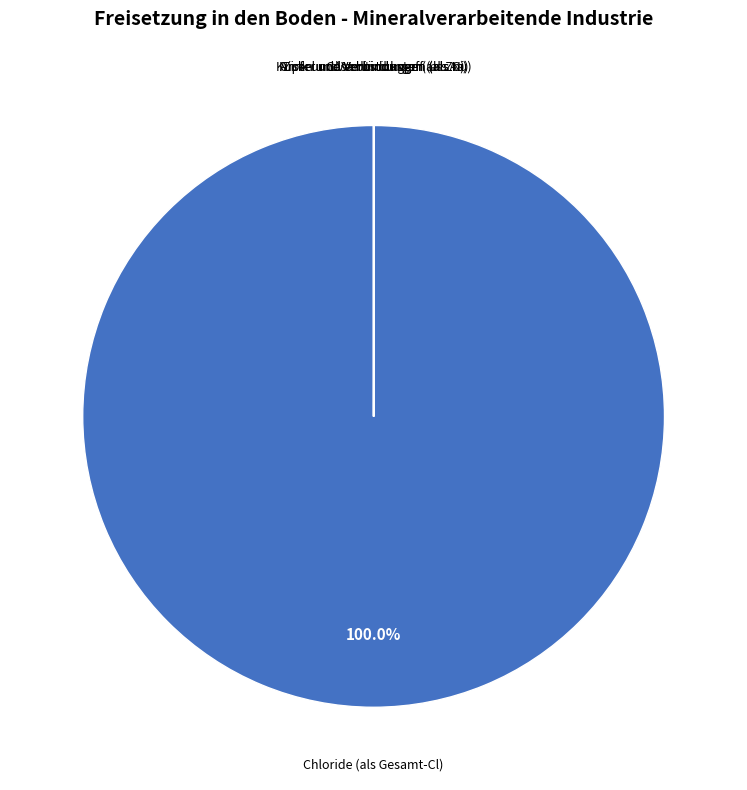

Is there a majority slice in this chart?

Yes